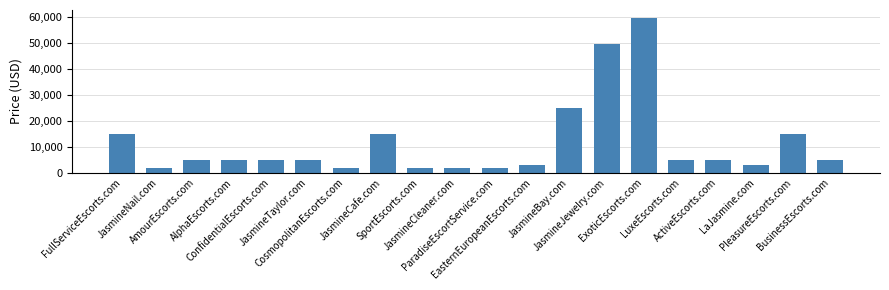

Which category has the highest value across all series?

ExoticEscorts.com